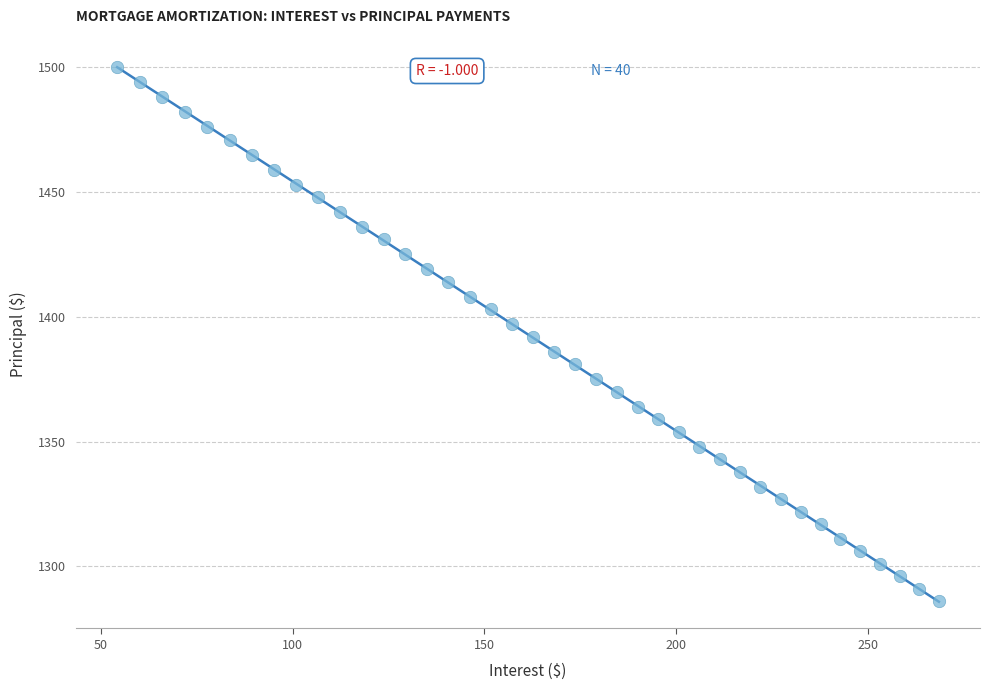

What is the range of Y values (max minus min)?

214